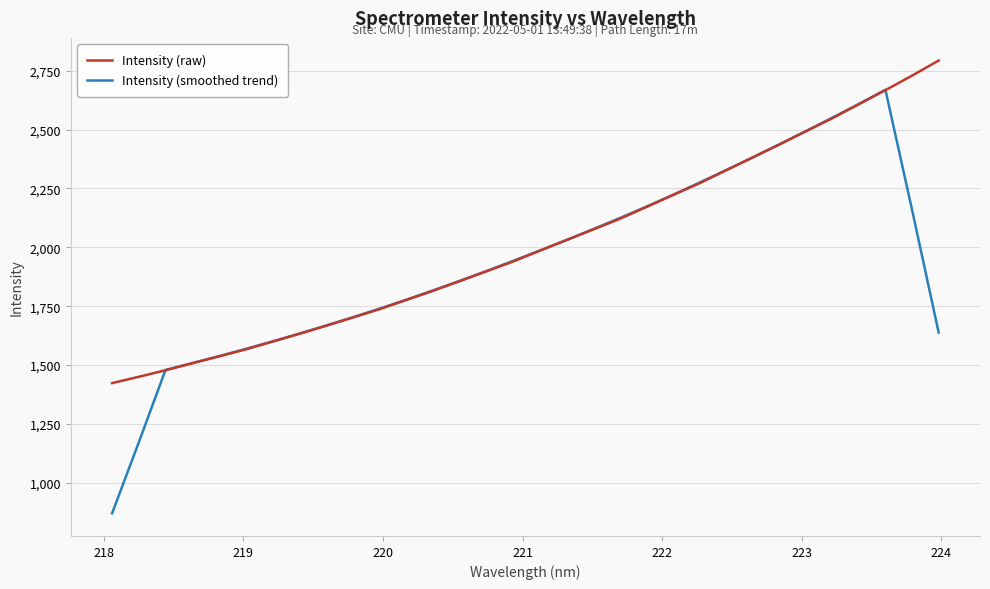

List the series in order of their overall mean, highest first.

Intensity (raw), Intensity (smoothed trend)